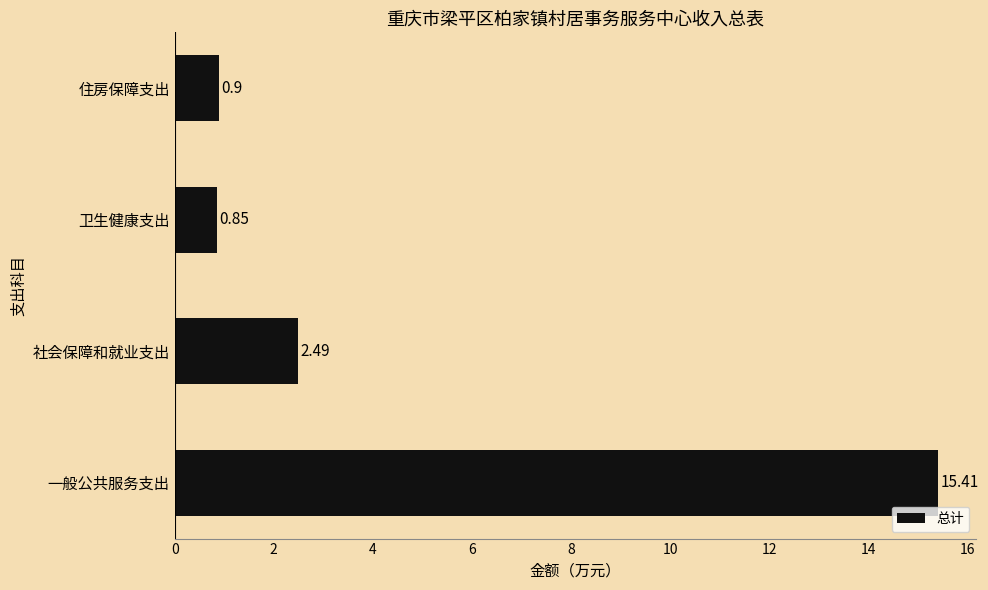

Are the bars horizontal?

Yes